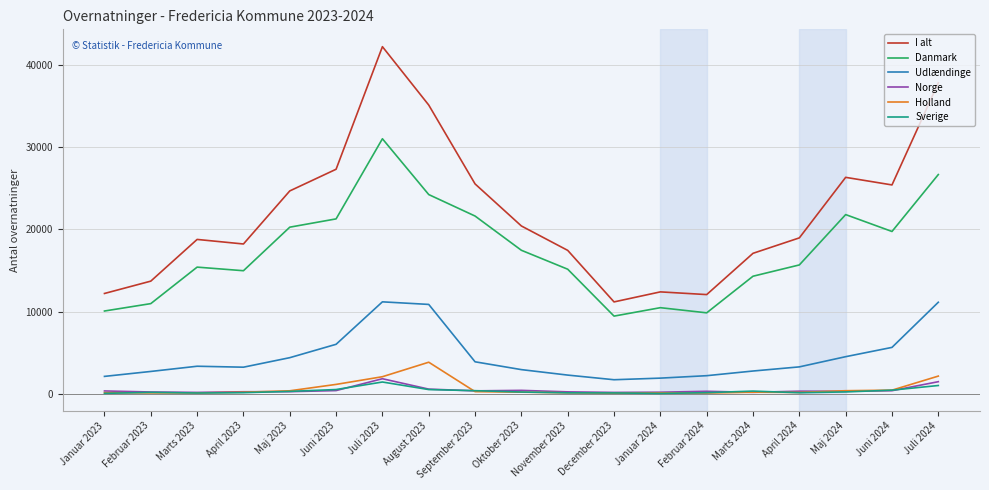

At which label does Holland reach its peak?

August 2023